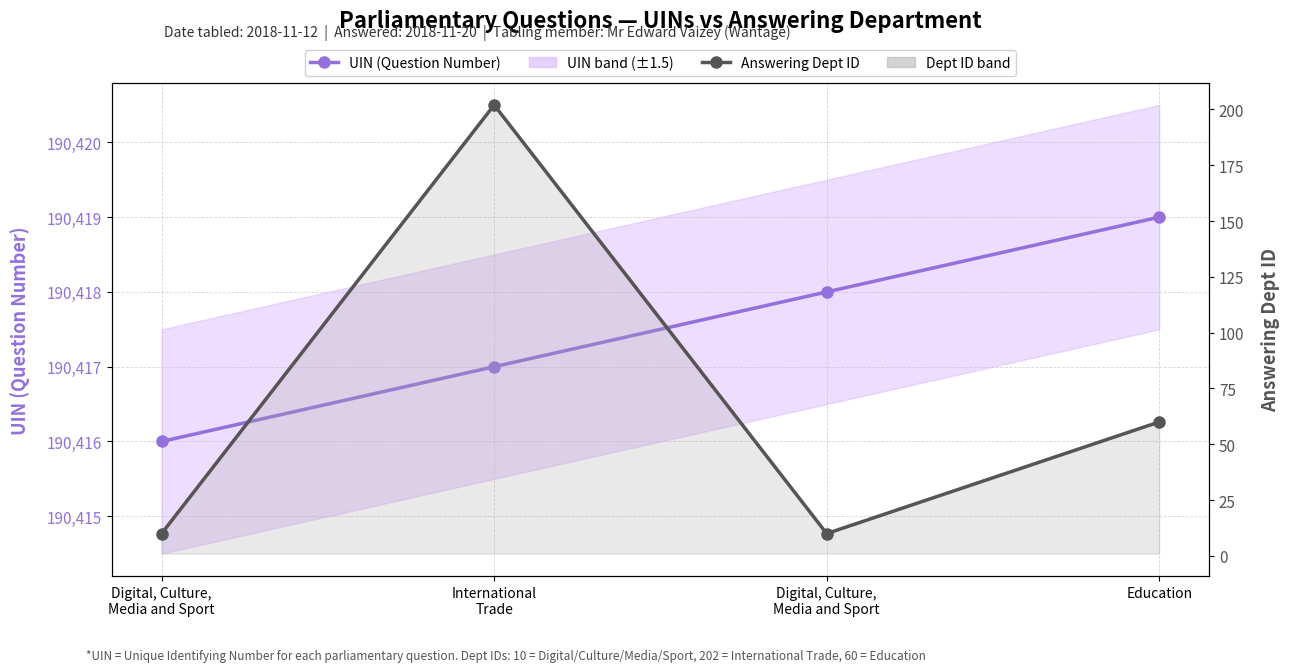

What are all the series names shown in the legend?

UIN (Question Number), Answering Dept ID